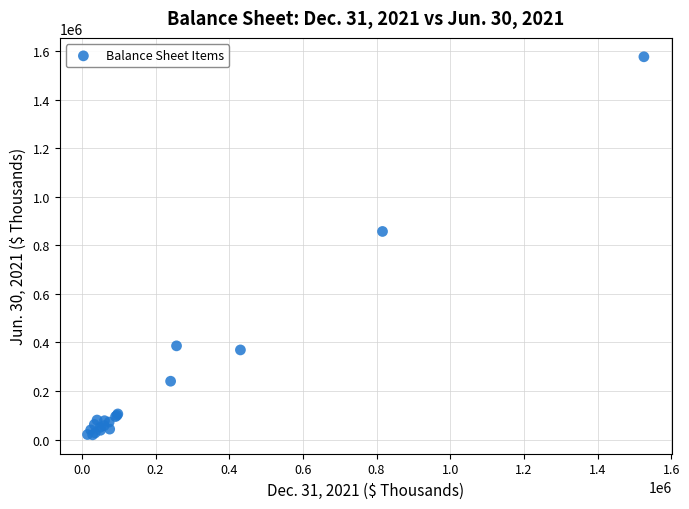

What Y value in the scatter plot is closest to 798375?

857530